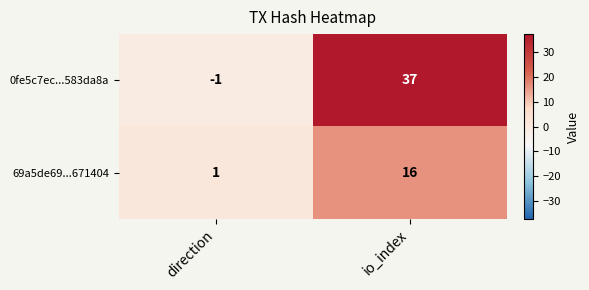

What is the difference between the highest and lowest values at io_index?

21